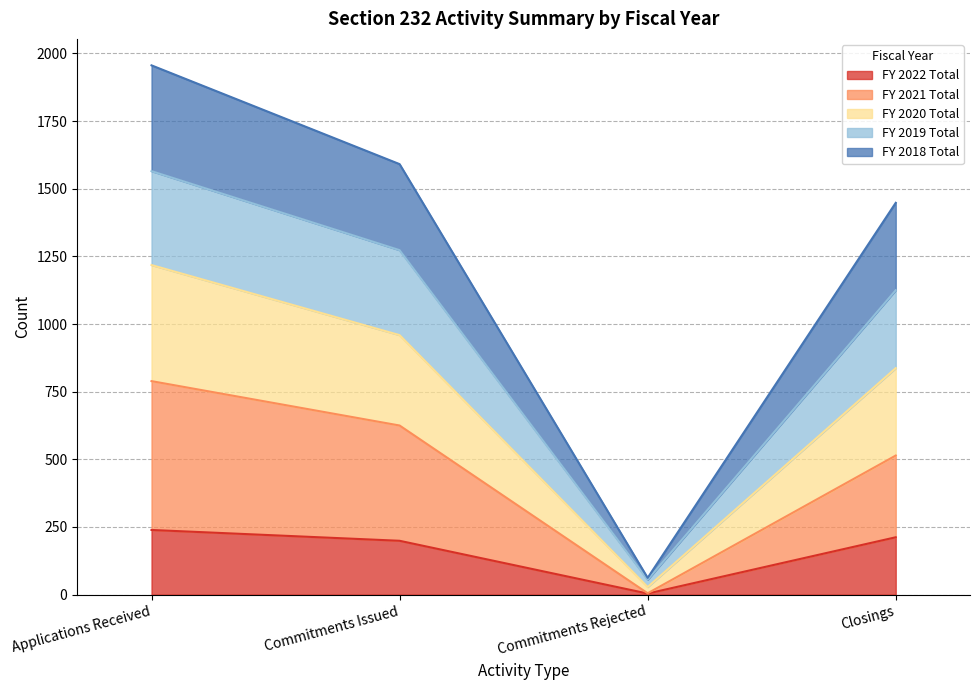

Reading left to right, list the values for the FY 2022 Total series.

239	199	4	212